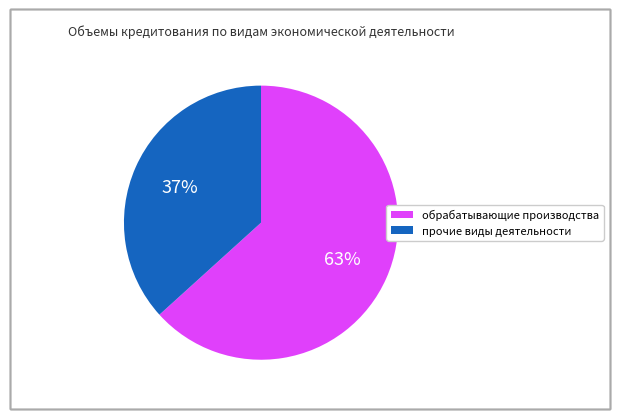

Is there any slice that represents more than half of the pie?

Yes